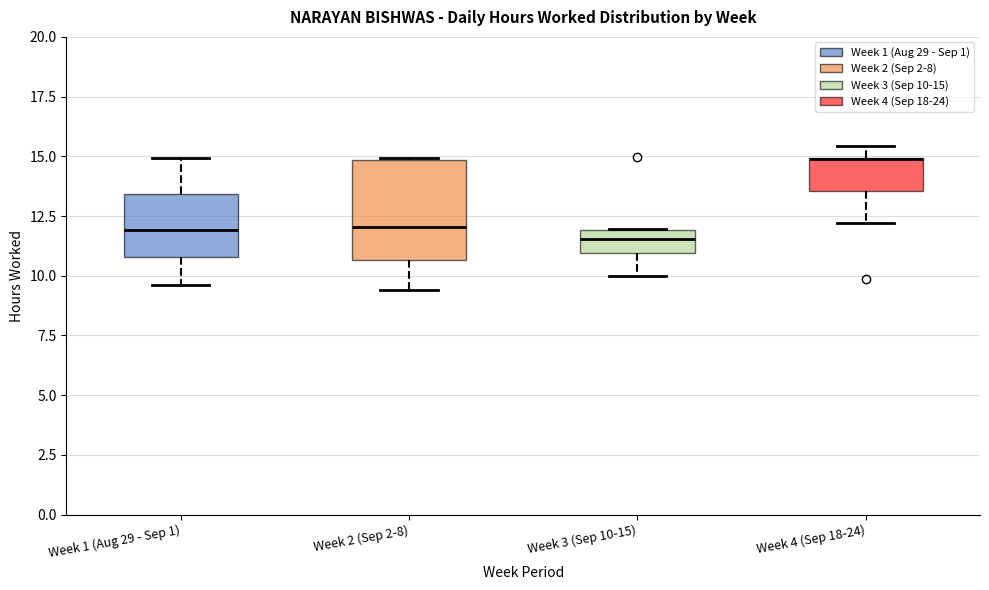

Reading left to right, read every box against the y-axis: the position of its median line, the range the box covers, and the ends of its whiskers. The values are not printed on the chart, so give them approximately, as read against the axis.

Week 1 (Aug 29 - Sep 1): median 12.0, box 11.0 to 13.5, whiskers 9.5 to 15.0
Week 2 (Sep 2-8): median 12.0, box 10.5 to 15.0, whiskers 9.5 to 15.0
Week 3 (Sep 10-15): median 11.5, box 11.0 to 12.0, whiskers 10.0 to 12.0
Week 4 (Sep 18-24): median 15.0 (drawn on the box's upper edge), box 13.5 to 15.0, whiskers 12.0 to 15.5